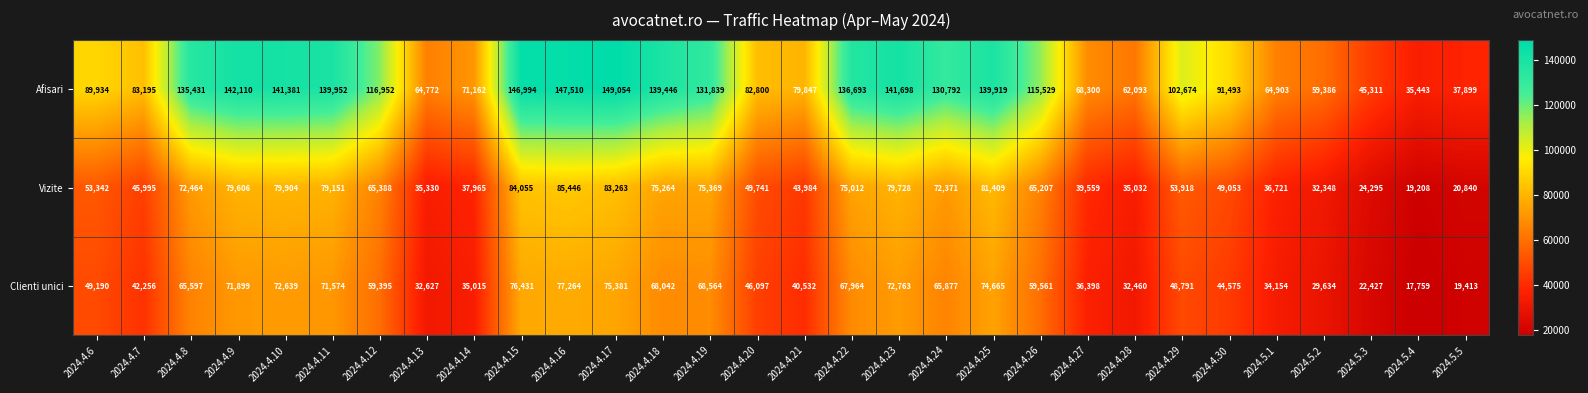

The value of Vizite at 2024.4.7 is 31564. True or false?

False